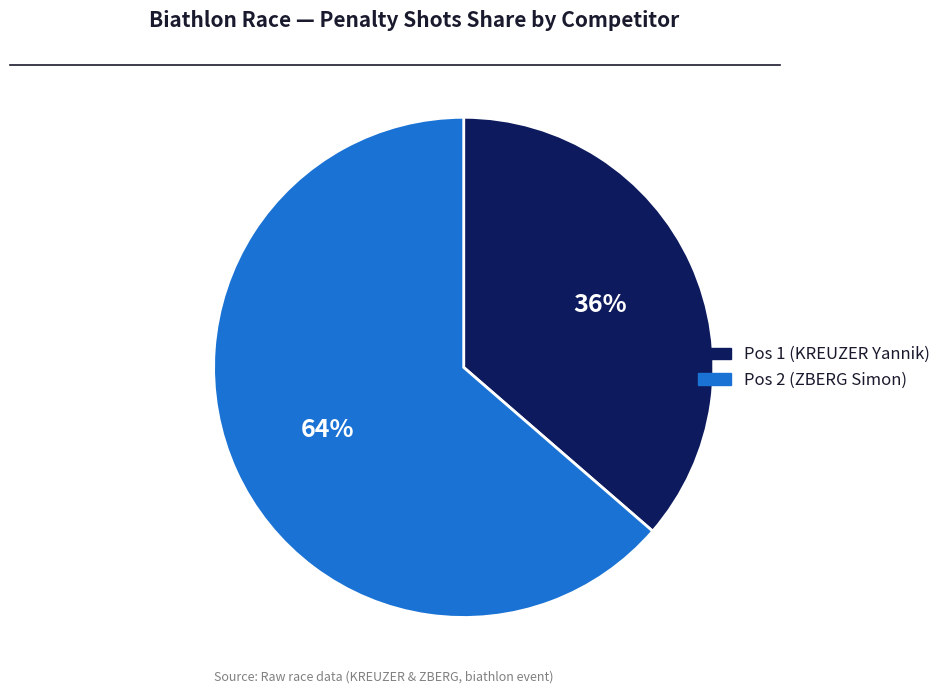

Does any single category account for the majority?

Yes